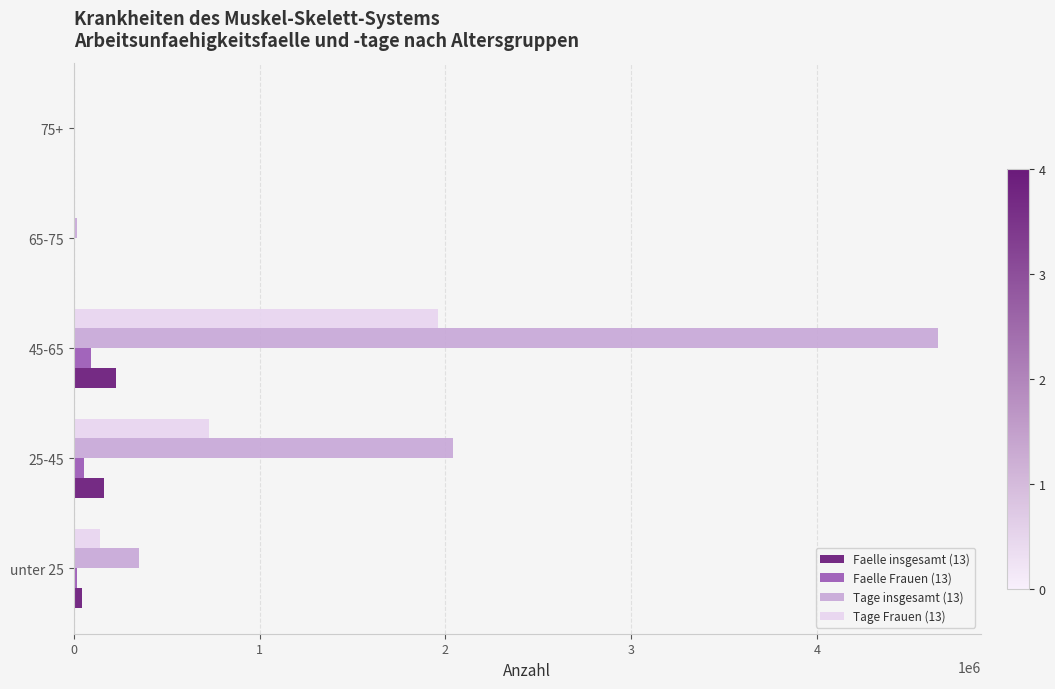

Which label corresponds to the largest value in the chart?

45-65